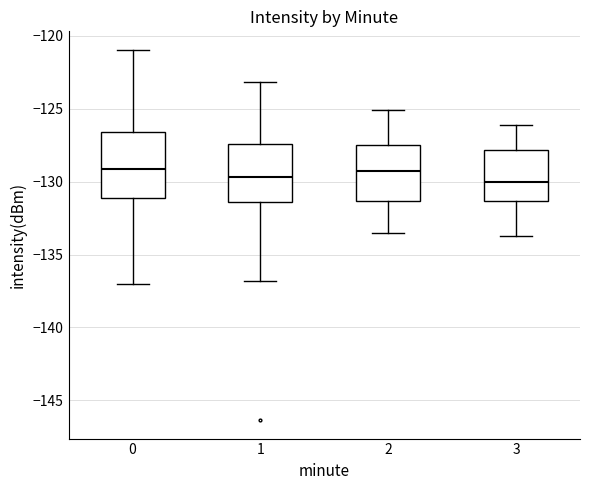

Reading left to right, read every box against the y-axis: the position of its median line, the range the box covers, and the ends of its whiskers. The values are not printed on the chart, so give them approximately, as read against the axis.

0: median -129.0, box -131.0 to -126.5, whiskers -137.0 to -121.0
1: median -129.5, box -131.5 to -127.5, whiskers -137.0 to -123.0
2: median -129.5, box -131.5 to -127.5, whiskers -133.5 to -125.0
3: median -130.0, box -131.5 to -128.0, whiskers -133.5 to -126.0